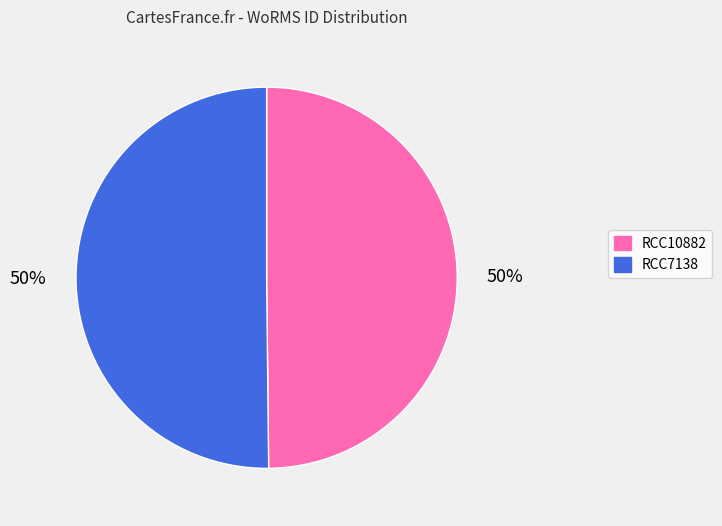

What is the ratio of the value at RCC7138 to the value at RCC10882?

1.0